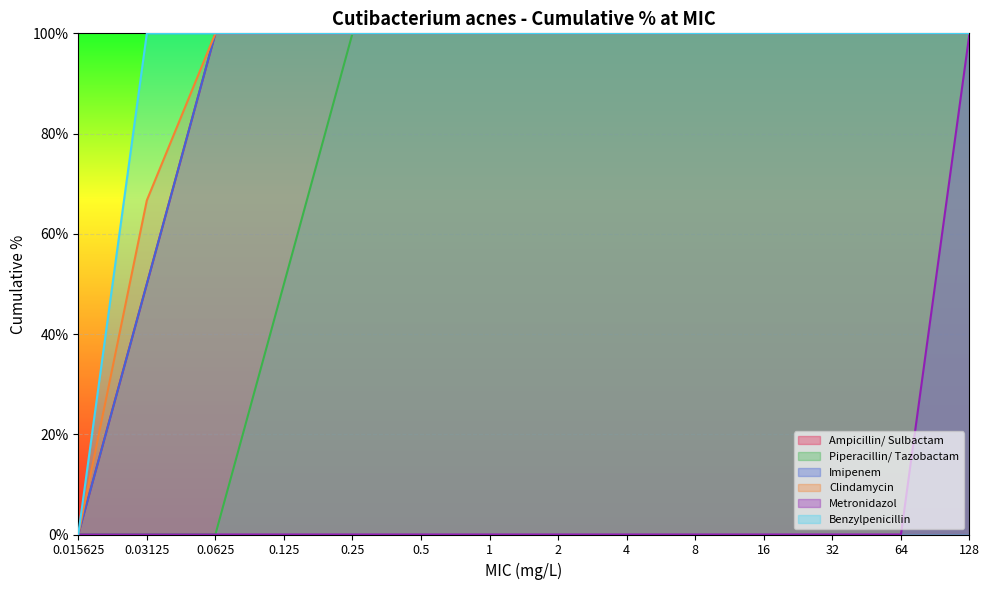

Reading left to right, extract all data points from this chart.

Ampicillin/ Sulbactam: 0.0	50.0	100.0	100.0	100.0	100.0	100.0	100.0	100.0	100.0	100.0	100.0	100.0	100.0
Piperacillin/ Tazobactam: 0.0	0.0	0.0	50.0	100.0	100.0	100.0	100.0	100.0	100.0	100.0	100.0	100.0	100.0
Imipenem: 0.0	50.0	100.0	100.0	100.0	100.0	100.0	100.0	100.0	100.0	100.0	100.0	100.0	100.0
Clindamycin: 0.0	66.7	100.0	100.0	100.0	100.0	100.0	100.0	100.0	100.0	100.0	100.0	100.0	100.0
Metronidazol: 0.0	0.0	0.0	0.0	0.0	0.0	0.0	0.0	0.0	0.0	0.0	0.0	0.0	100.0
Benzylpenicillin: 0.0	100.0	100.0	100.0	100.0	100.0	100.0	100.0	100.0	100.0	100.0	100.0	100.0	100.0